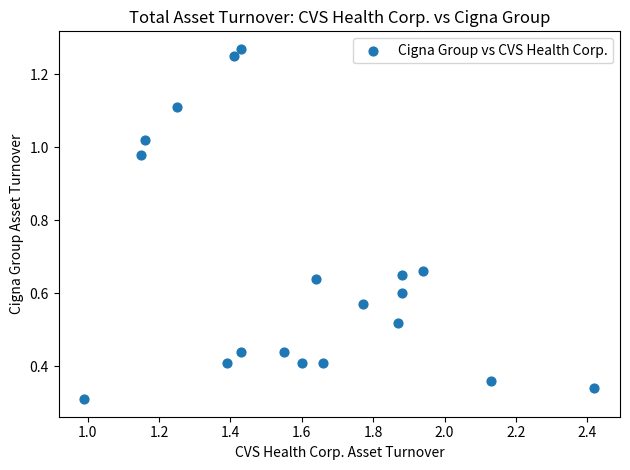

What is the range of X values (max minus min)?

1.4